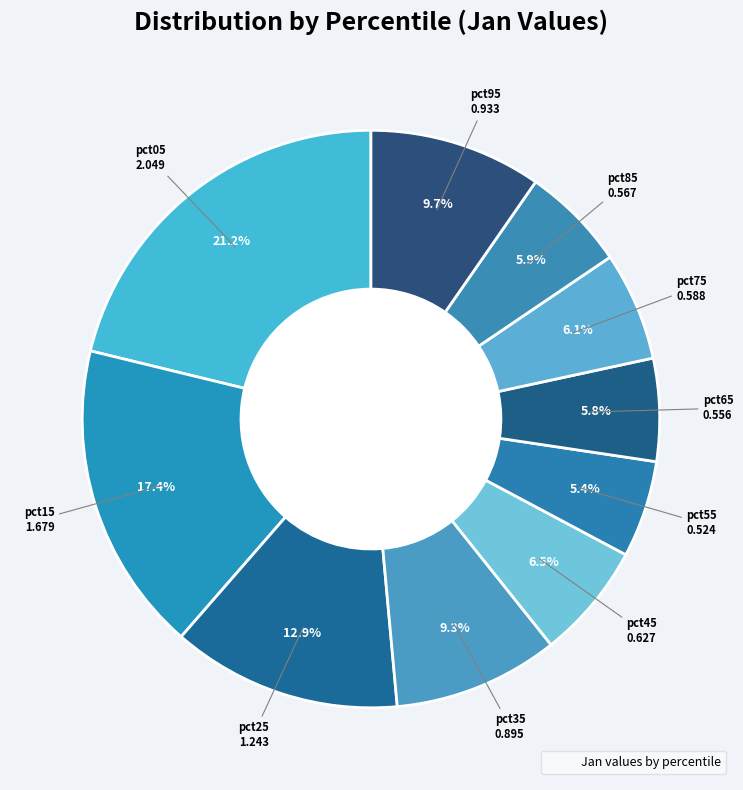

How many slices are in this pie chart?

10